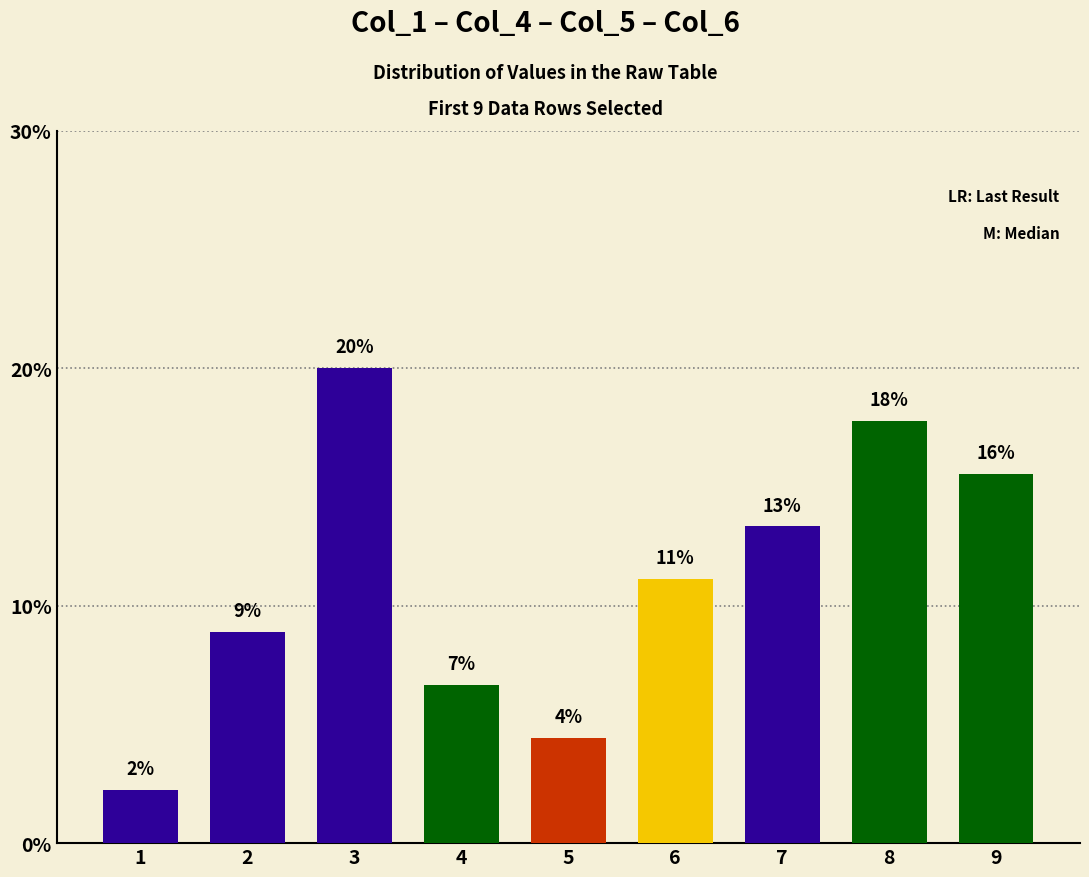

What is the minimum value shown in the chart?

2.2